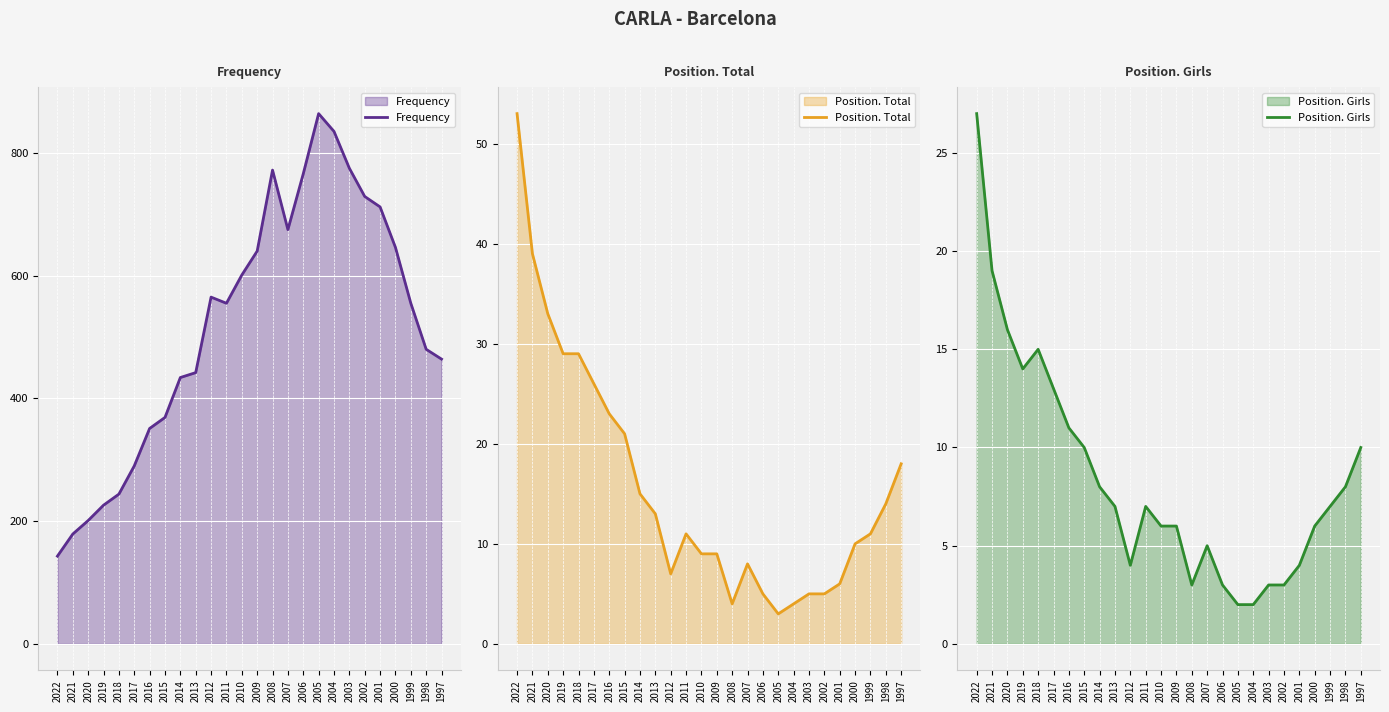

True or false: Position. Girls and Frequency intersect in this chart.

False